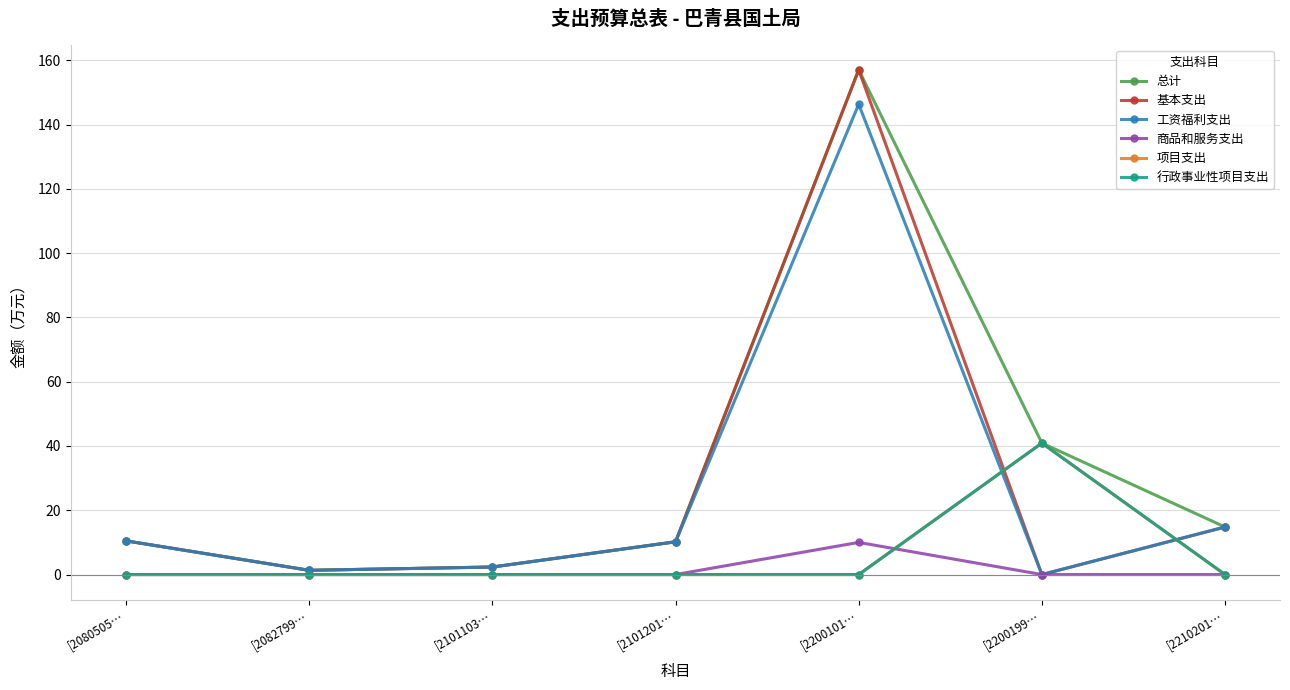

What is the spread (max minus min) of values at [2082799…?

1.3